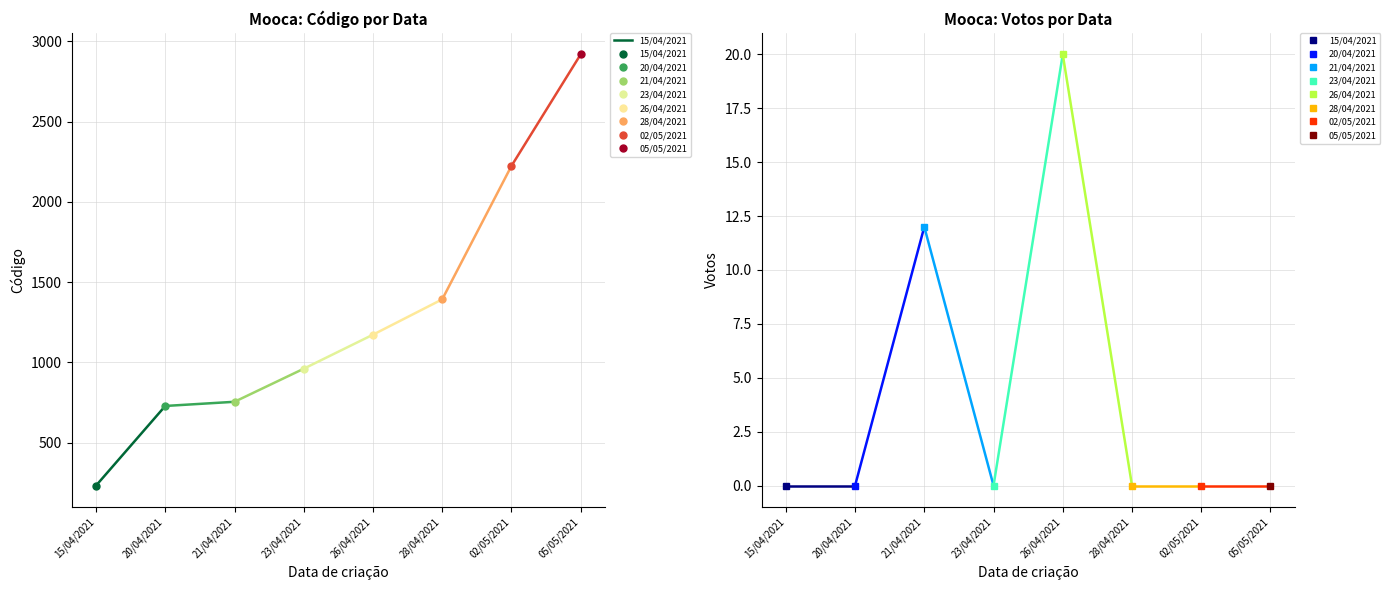

How many data points are less than 729?

1